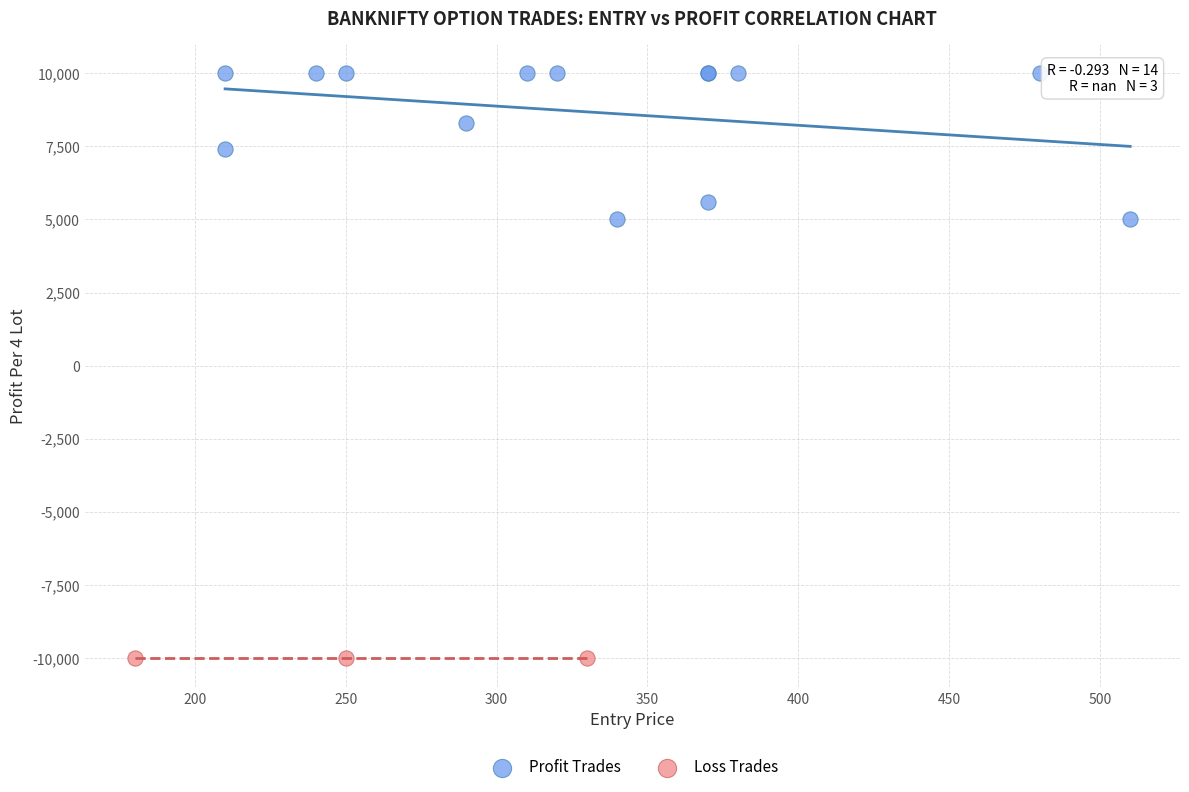

Which series contains the highest Y value?

Profit Trades